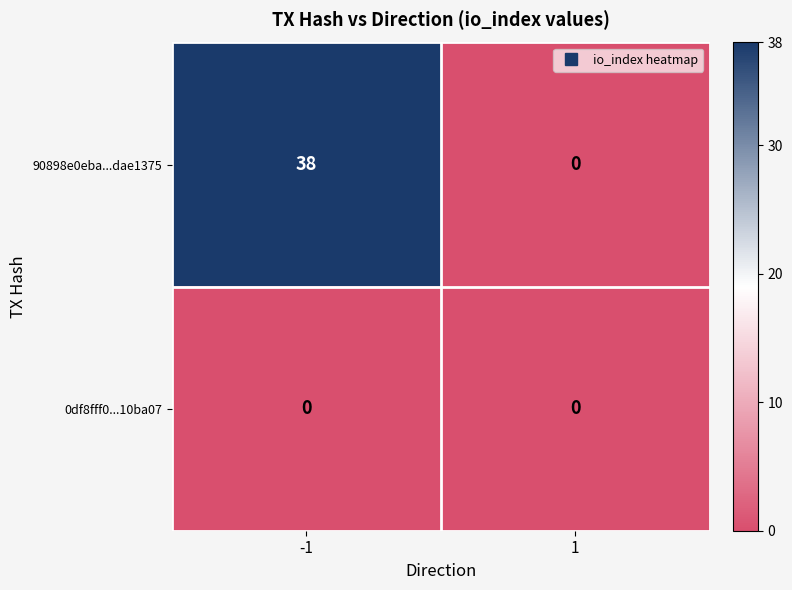

Between -1 and 1, which series saw the biggest shift?

90898e0eba...dae1375